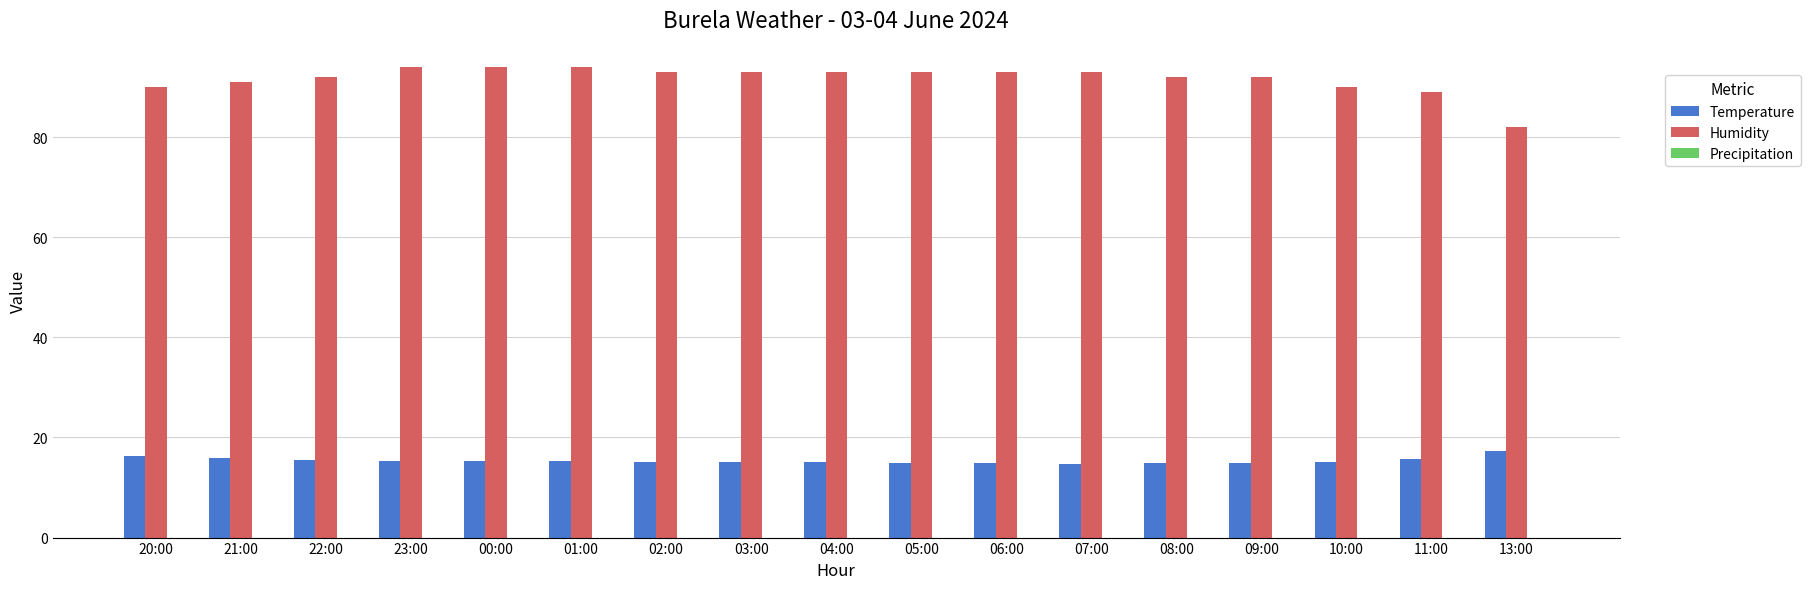

True or false: Humidity has a value of 47.1 at 08:00.

False